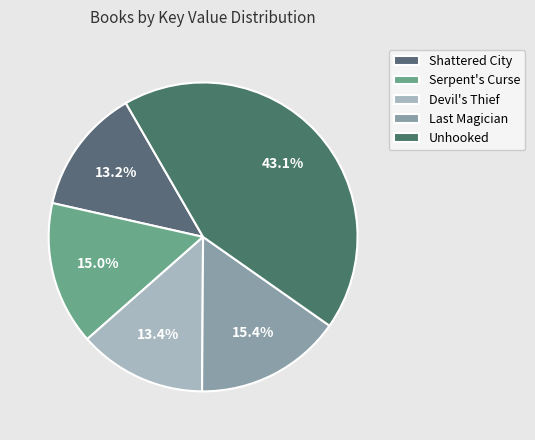

What is the total percentage of Unhooked and Serpent's Curse?

58.1%